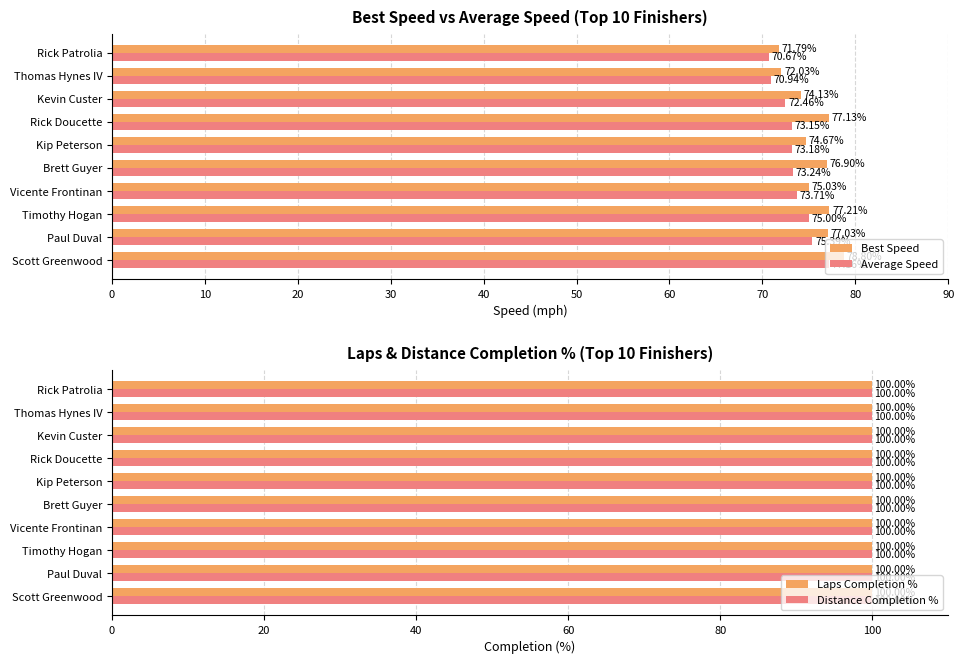

What is the difference between the maximum and minimum values in the Average Speed series?

6.5